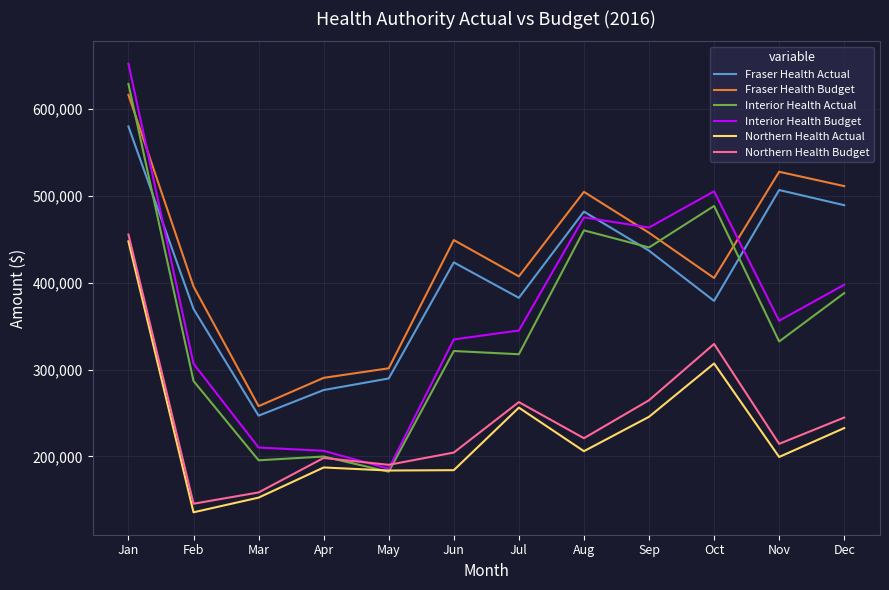

What is the sum of all Interior Health Actual values?

4241085.6